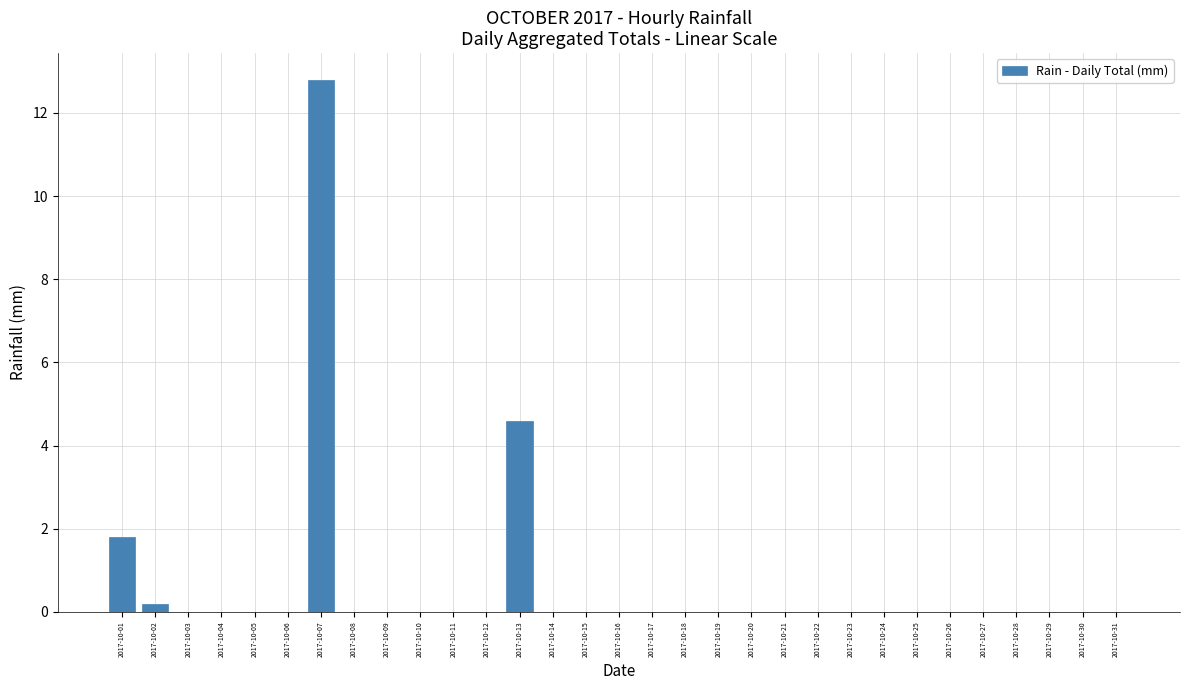

The value at 2017-10-26 is 4.5. True or false?

False